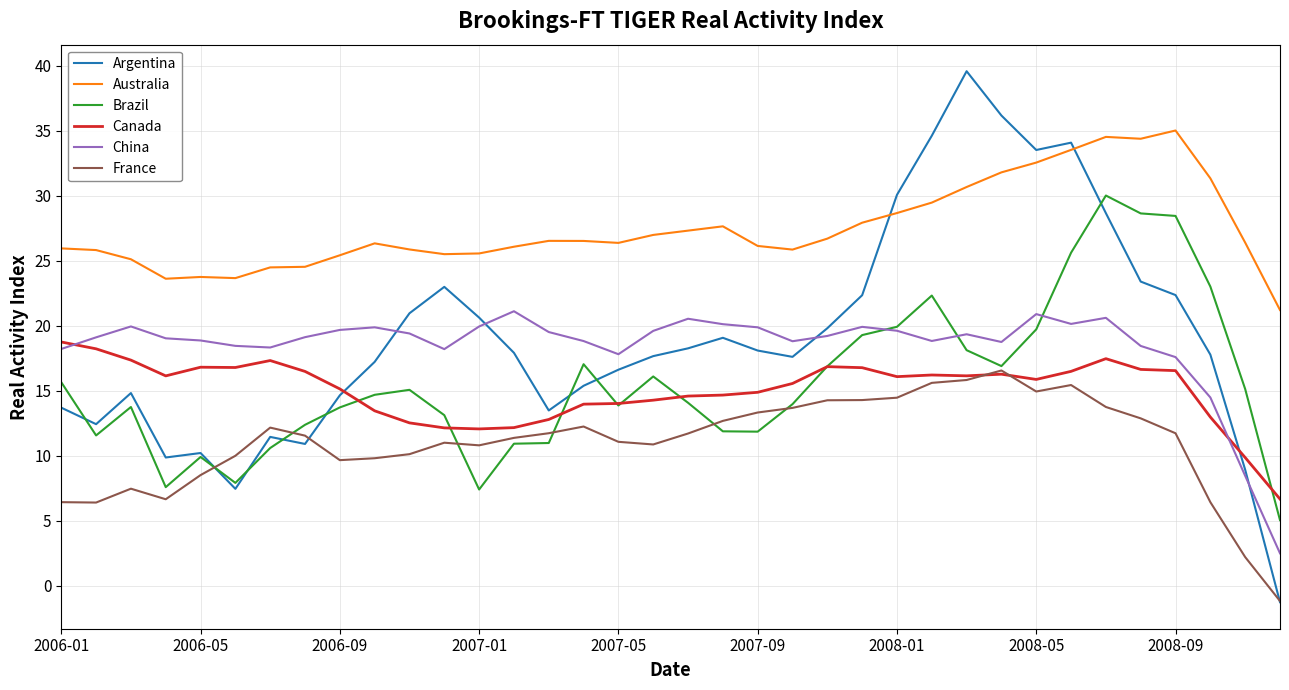

What is the minimum value for Australia?

21.2